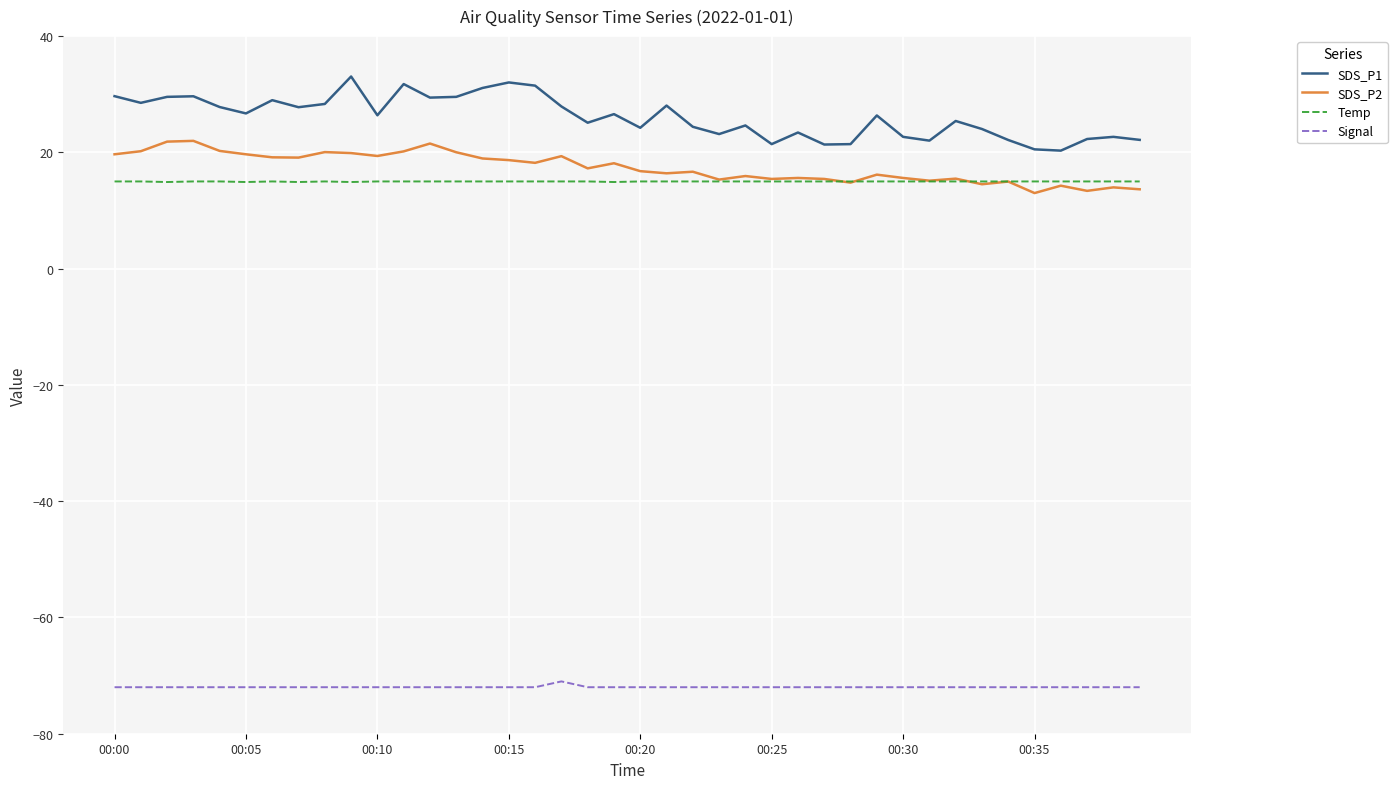

What is the sum of all Temp values?

599.5